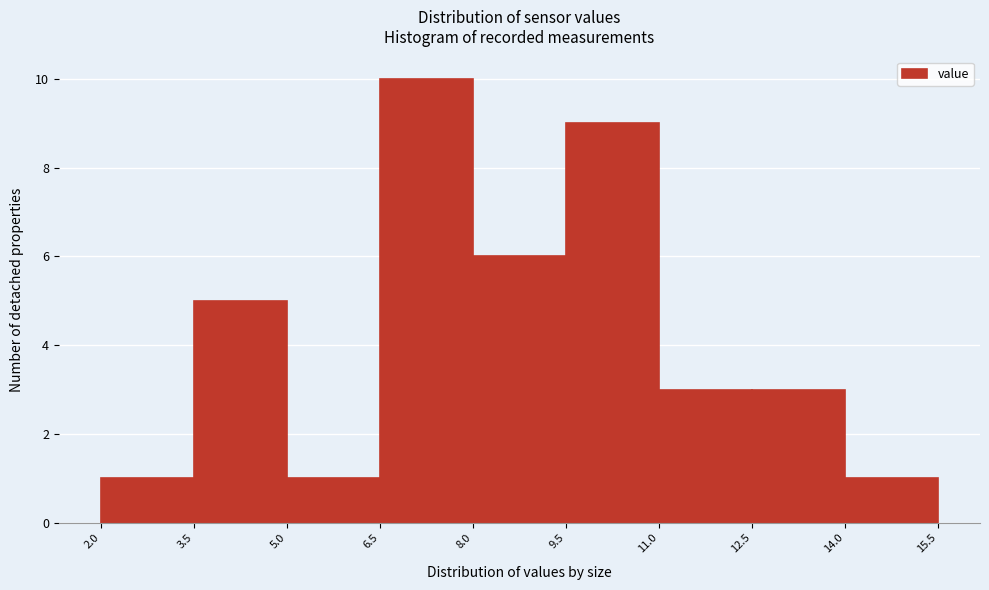

Reading left to right, list every bar in this chart as the range it spans on the x-axis followed by its height. The values are not printed on the chart, so give them approximately, as read against the axis.

2.0 to 3.5: 1
3.5 to 5.0: 5
5.0 to 6.5: 1
6.5 to 8.0: 10
8.0 to 9.5: 6
9.5 to 11.0: 9
11.0 to 12.5: 3
12.5 to 14.0: 3
14.0 to 15.5: 1